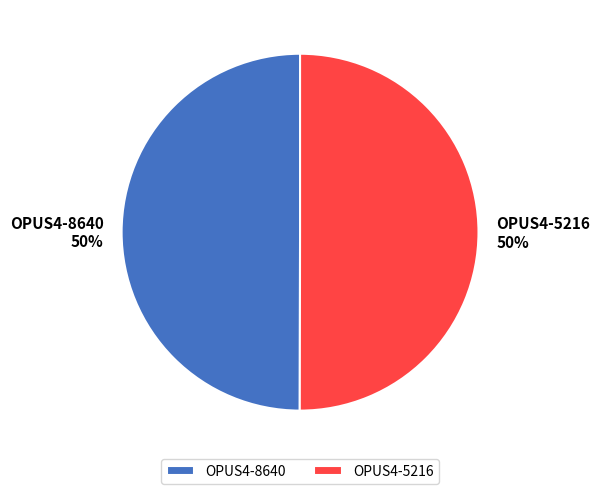

To the nearest percent, what is the combined percentage of OPUS4-5216 and OPUS4-8640?

100%